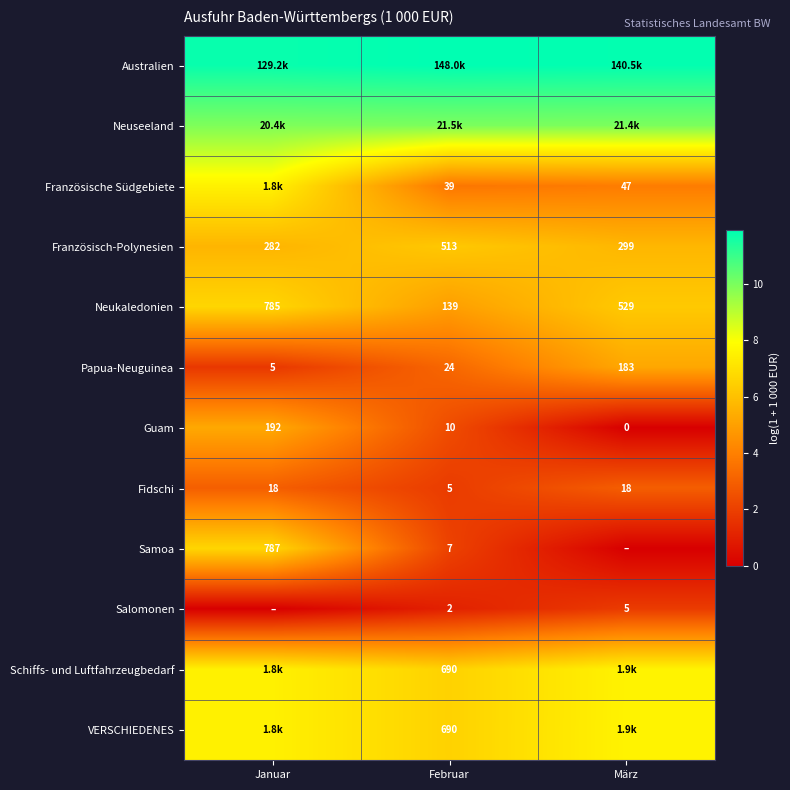

Which category has the highest value in the Guam series?

Januar